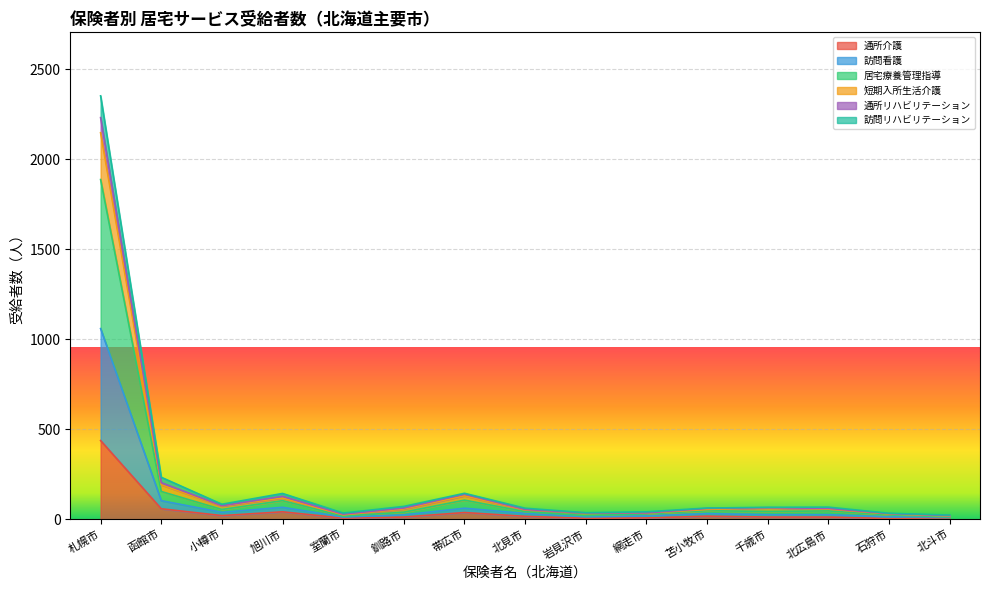

Where does the 居宅療養管理指導 series first go above 56?

札幌市